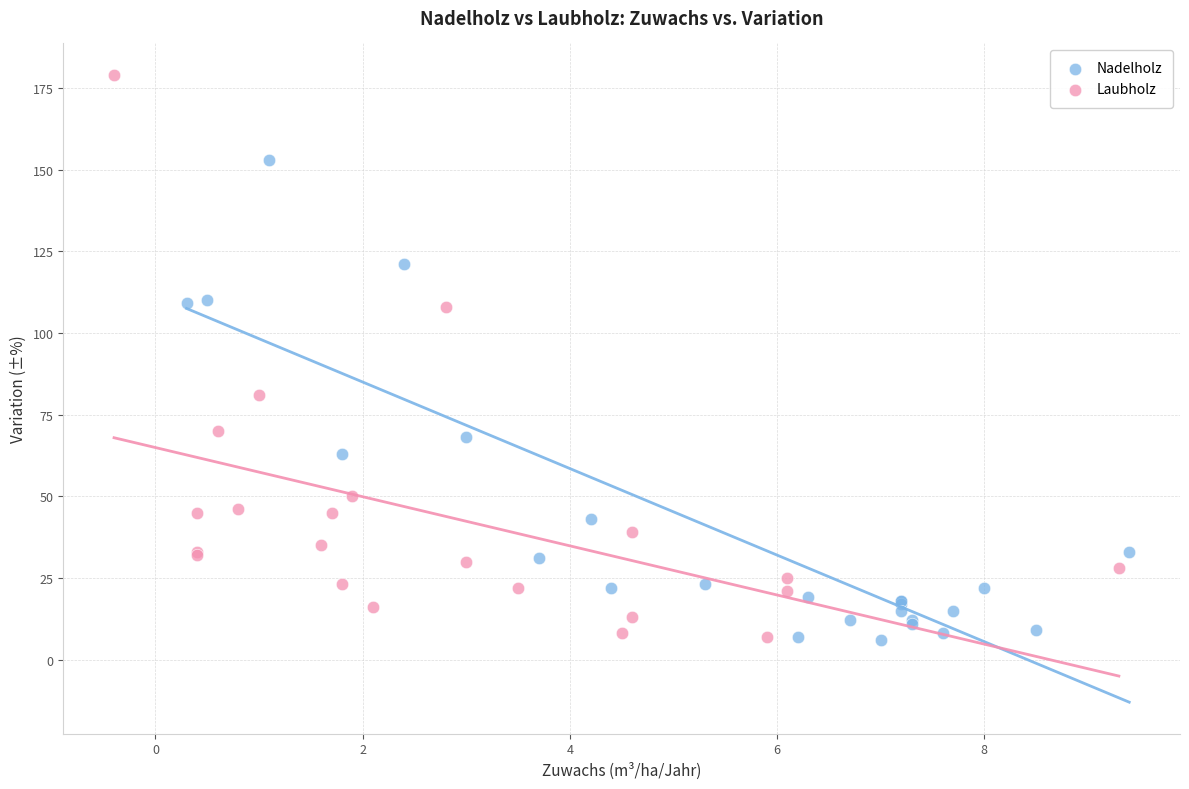

Which series reaches the maximum Y coordinate?

Laubholz